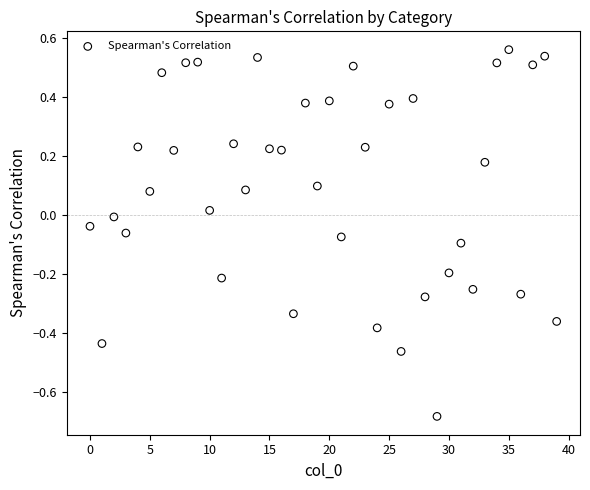

What is the range of Y values (max minus min)?

1.2